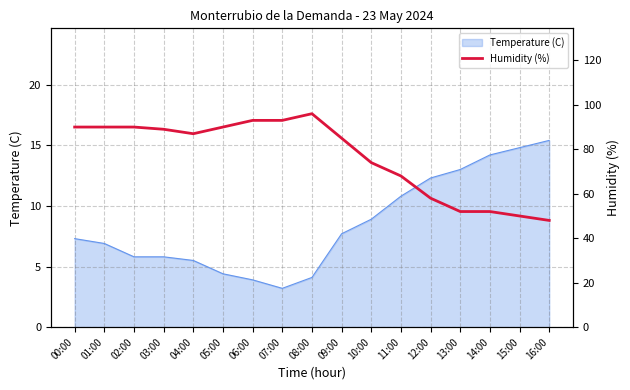

At which label does Temperature (C) reach its minimum?

07:00